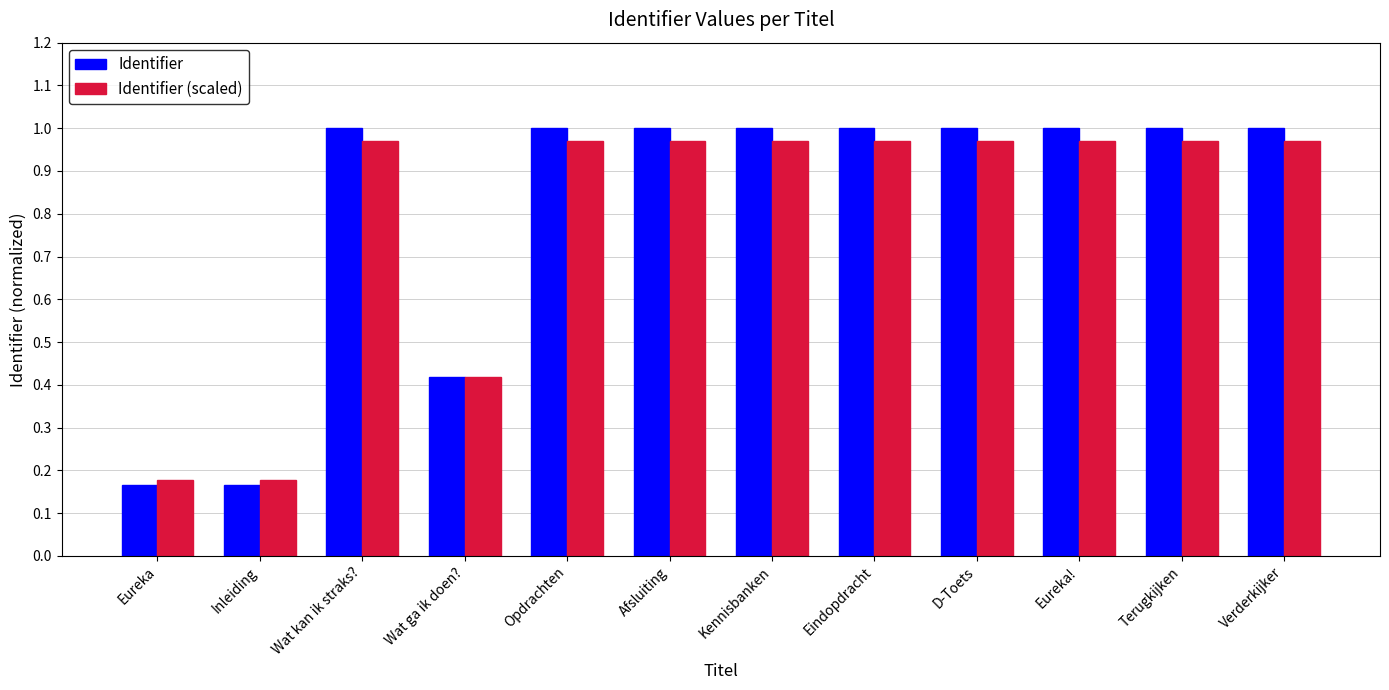

True or false: Identifier (scaled) has a value of 0.4 at Verderkijker.

False